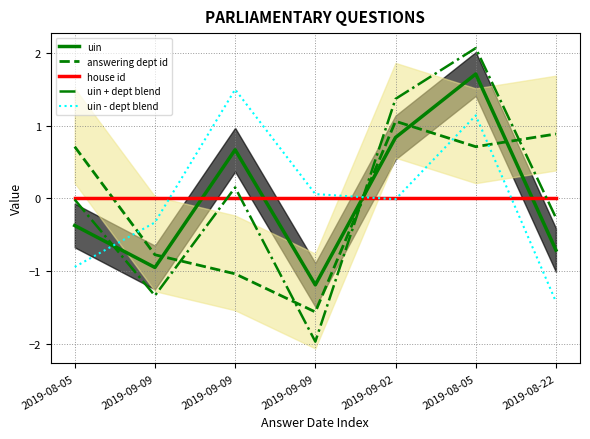

Does the chart have visible grid lines?

Yes